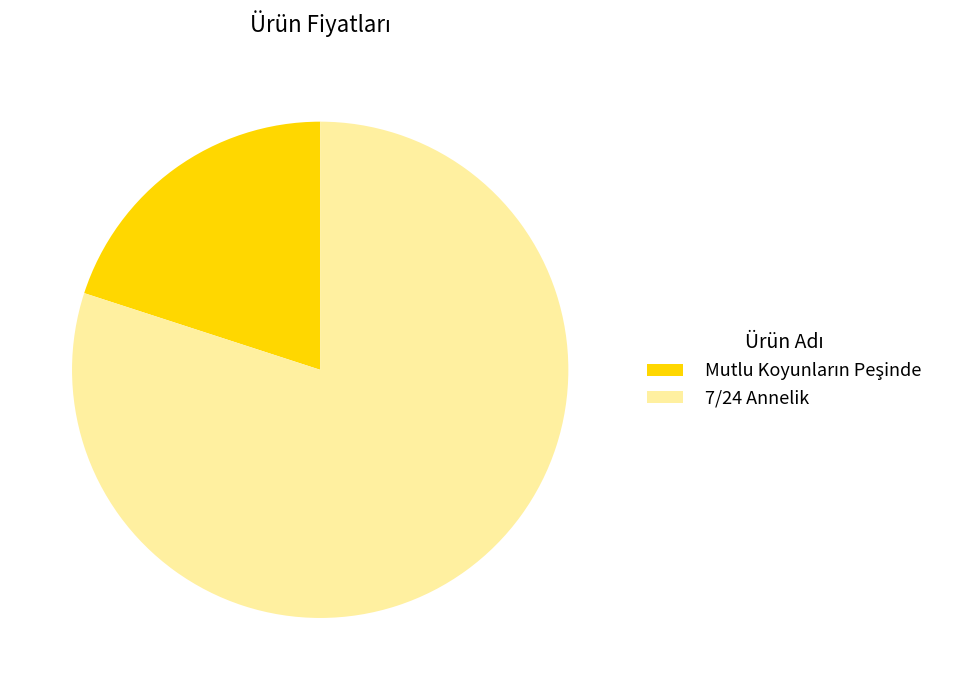

What is the largest slice in the pie chart?

7/24 Annelik